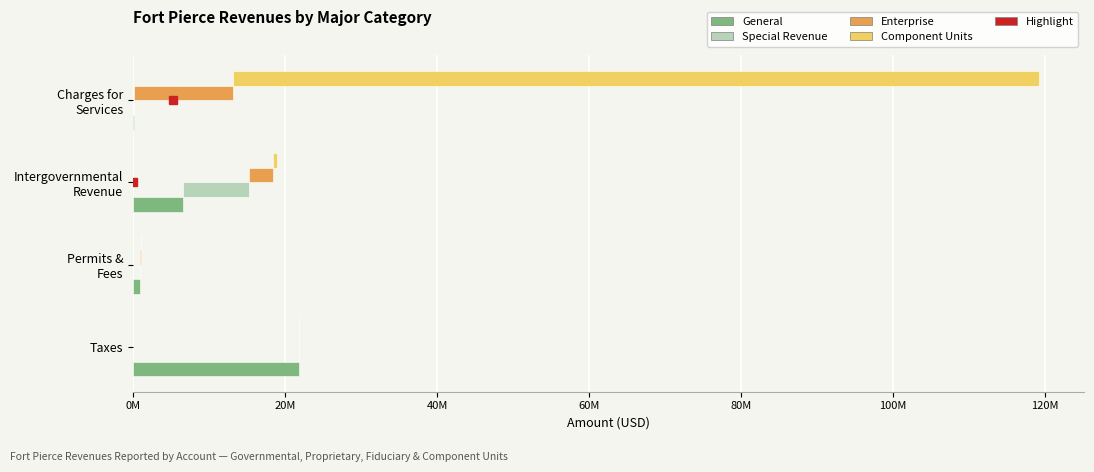

How many groups of bars are there?

4